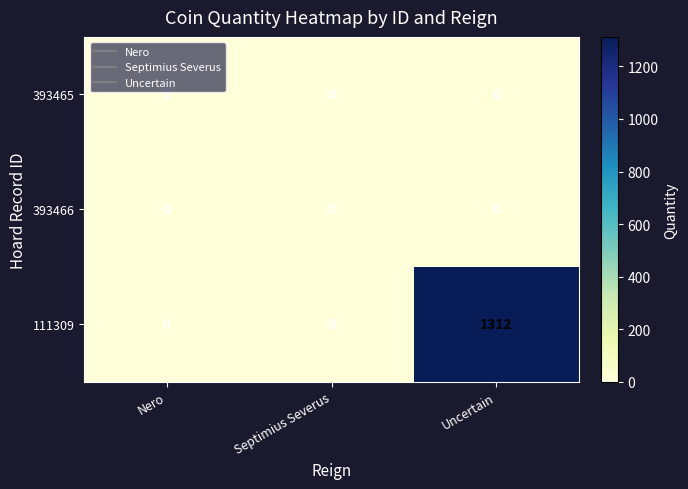

How many distinct data groups are displayed?

3